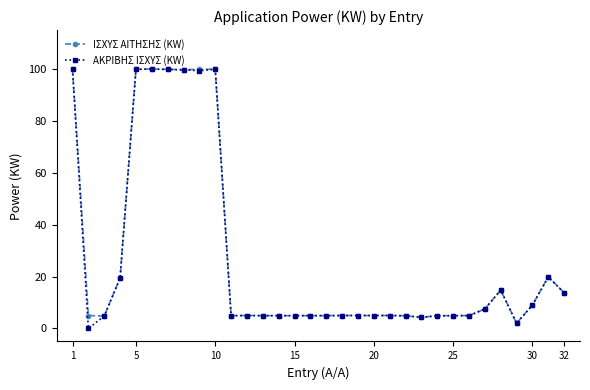

What is the value of the ΑΚΡΙΒΗΣ ΙΣΧΥΣ (KW) point at the 10th from the left?

99.9